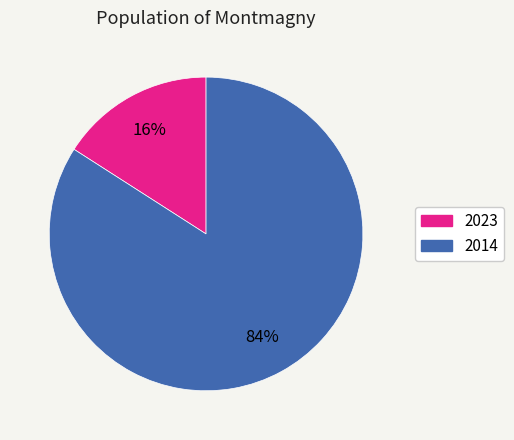

How many slices are in this pie chart?

2